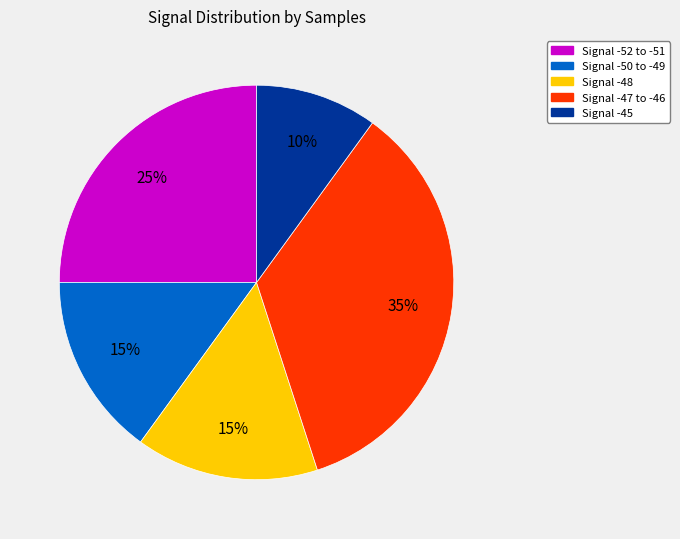

Count the number of slices in the pie.

5